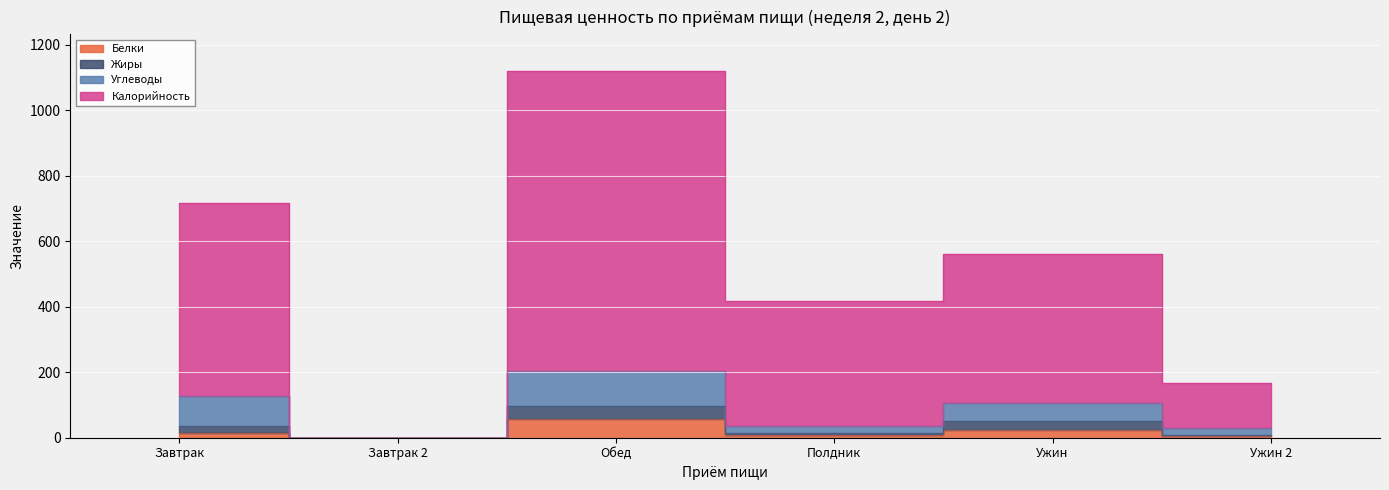

Which category has the lowest value in the Жиры series?

Завтрак 2